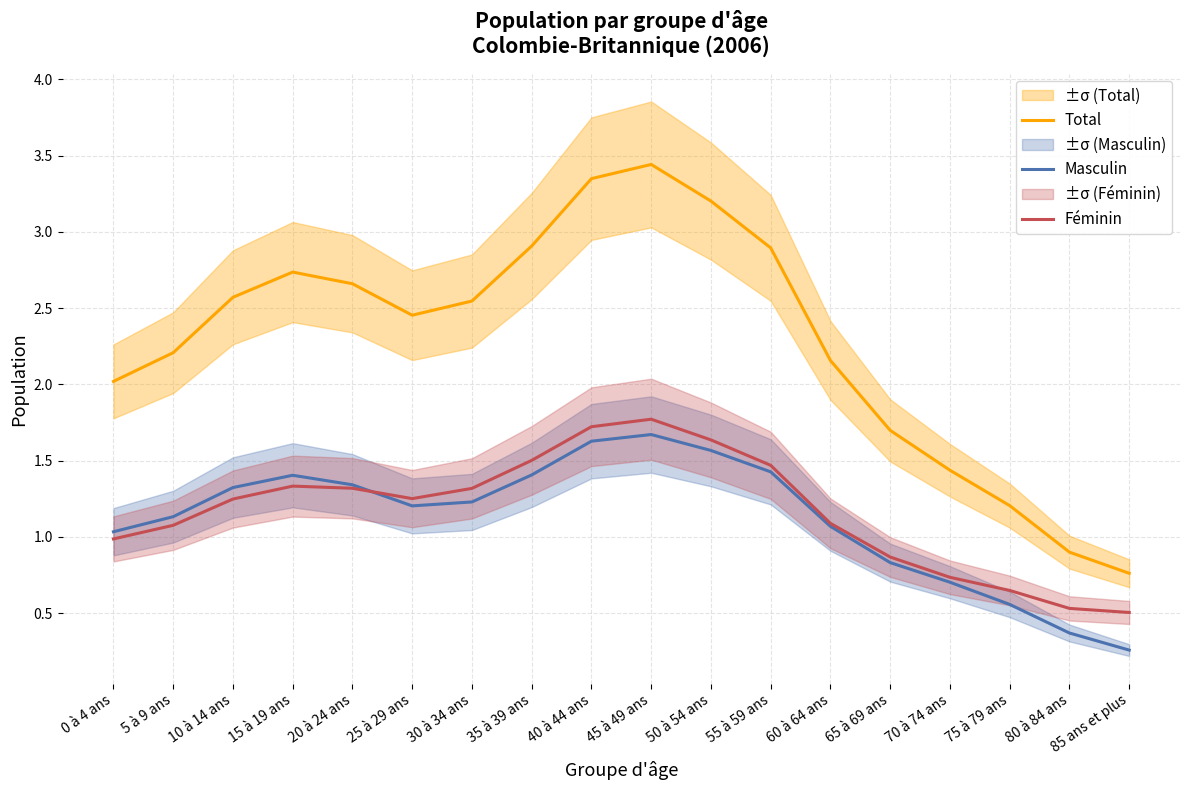

How many interior local valleys does the Masculin series have?

1